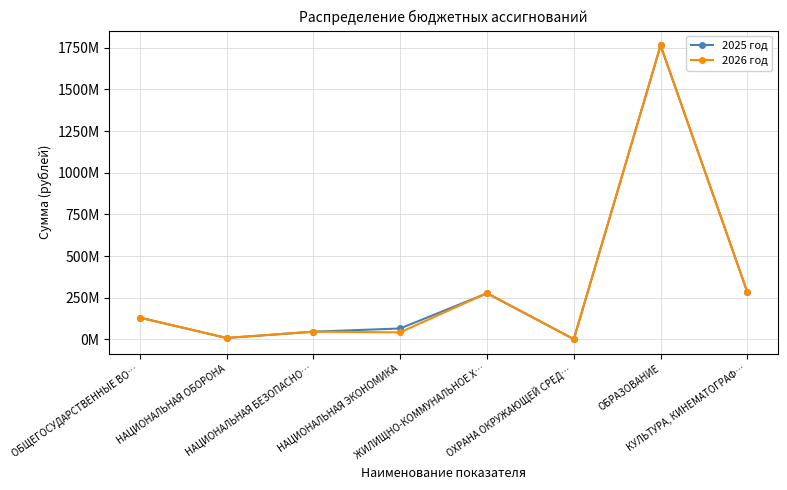

Rank the series by their average value, from highest to lowest.

2025 год, 2026 год